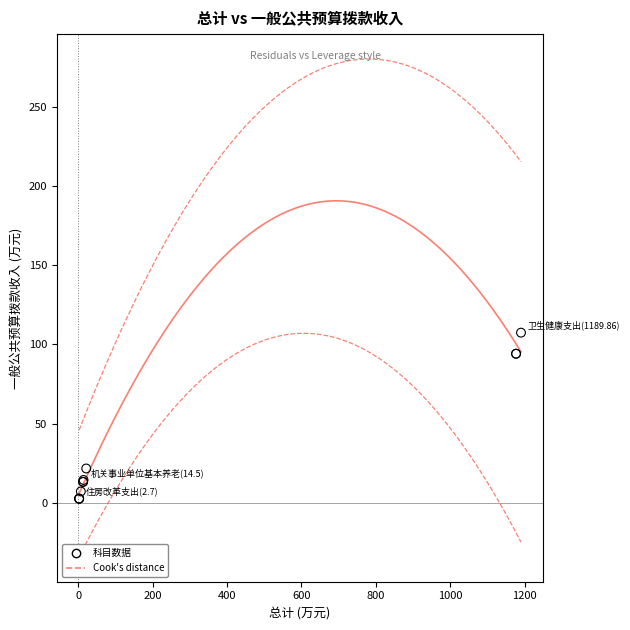

What Y value in the scatter plot is closest to 55?

21.7